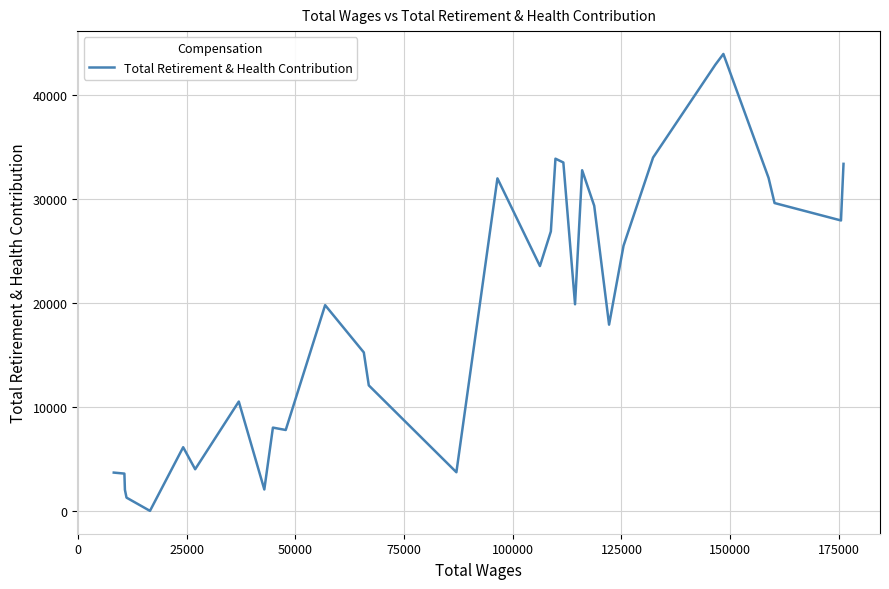

How many lines are shown in the chart?

1